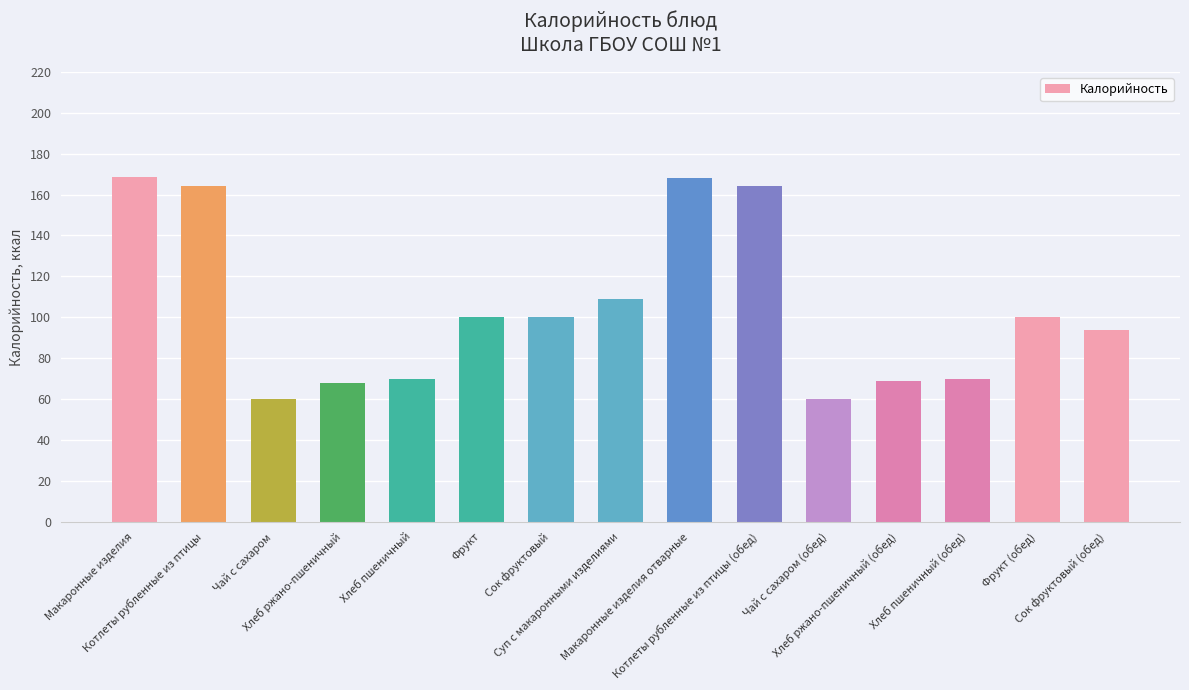

What is the label of the 4th bar from the left?

Хлеб ржано-пшеничный